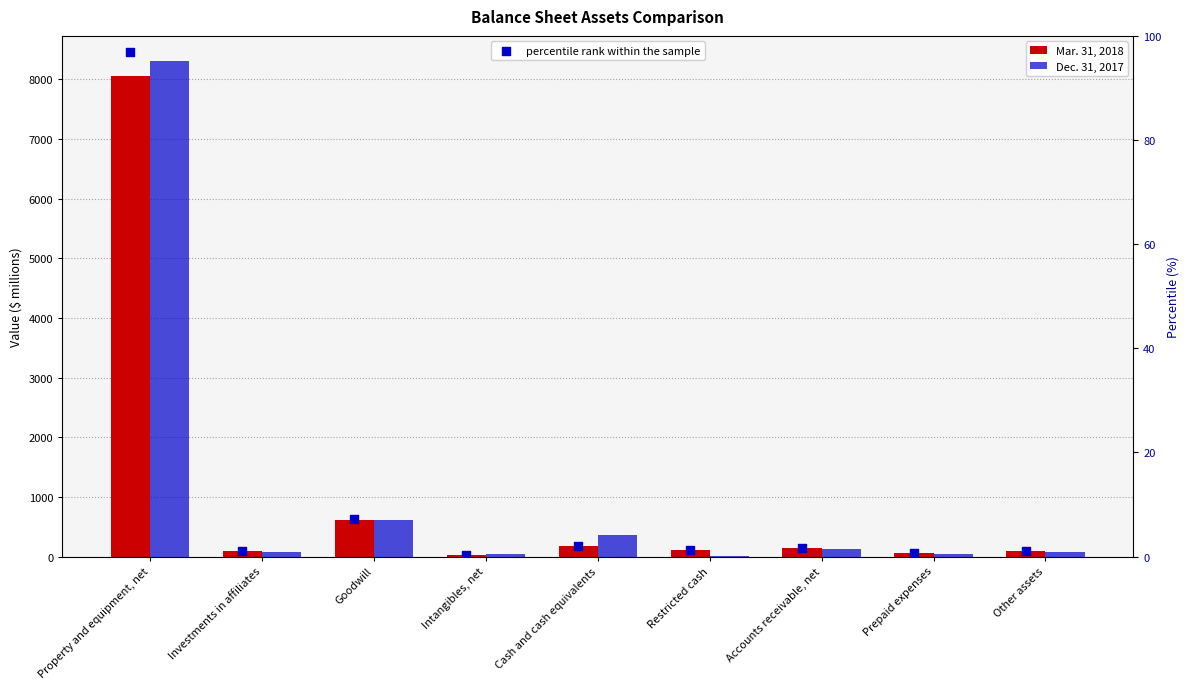

Which series has the largest Y range (max minus min)?

Dec. 31, 2017